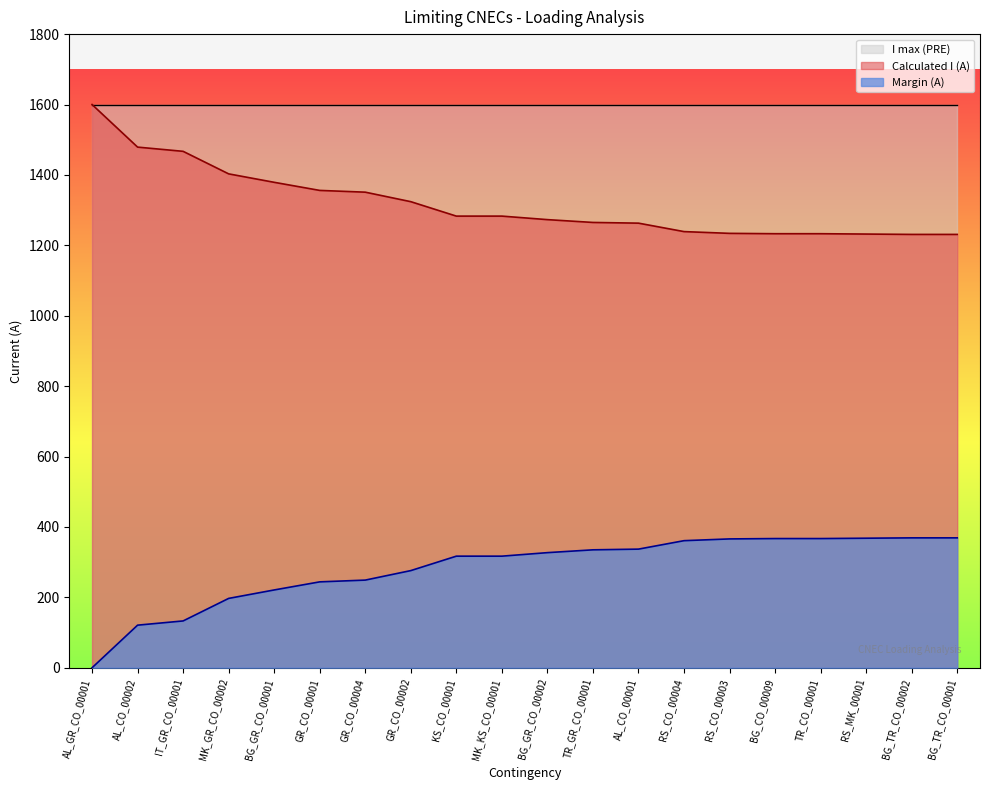

Does the chart display data point markers on the line(s)?

No